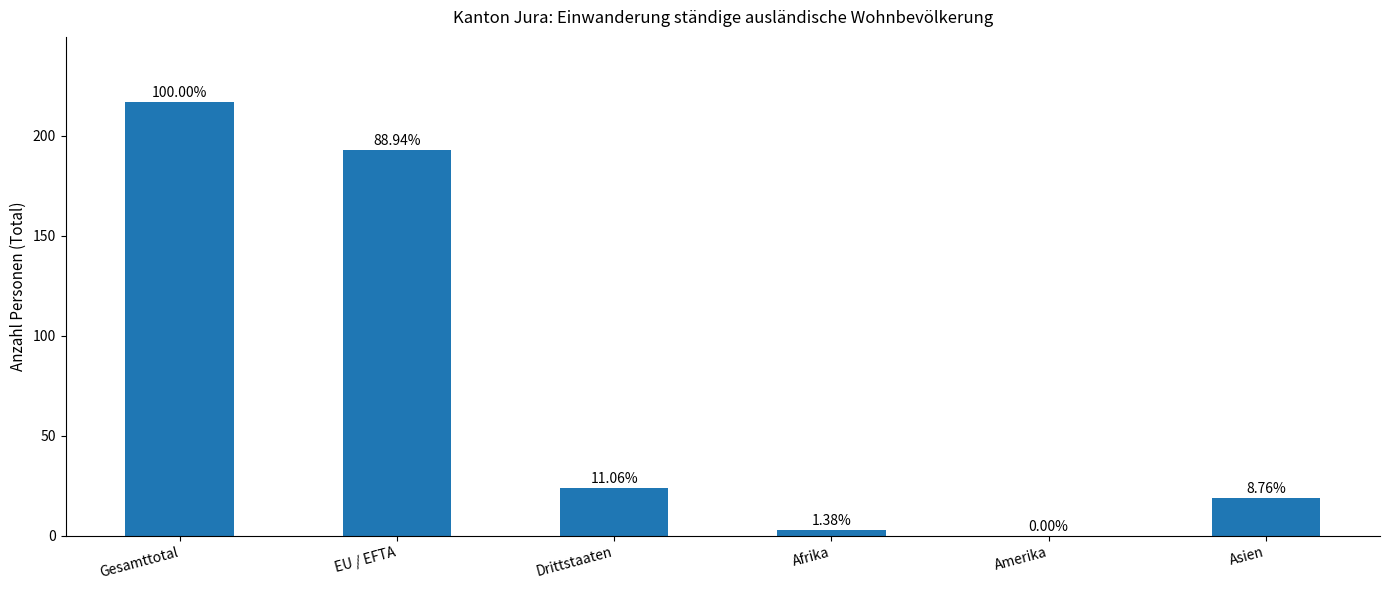

Reading right to left, list all the values displayed in this chart.

19	0	3	24	193	217